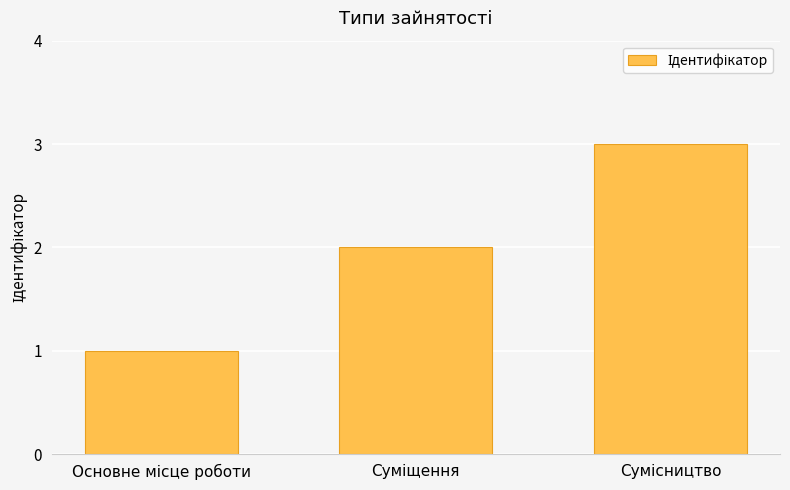

What is the greatest value displayed?

3